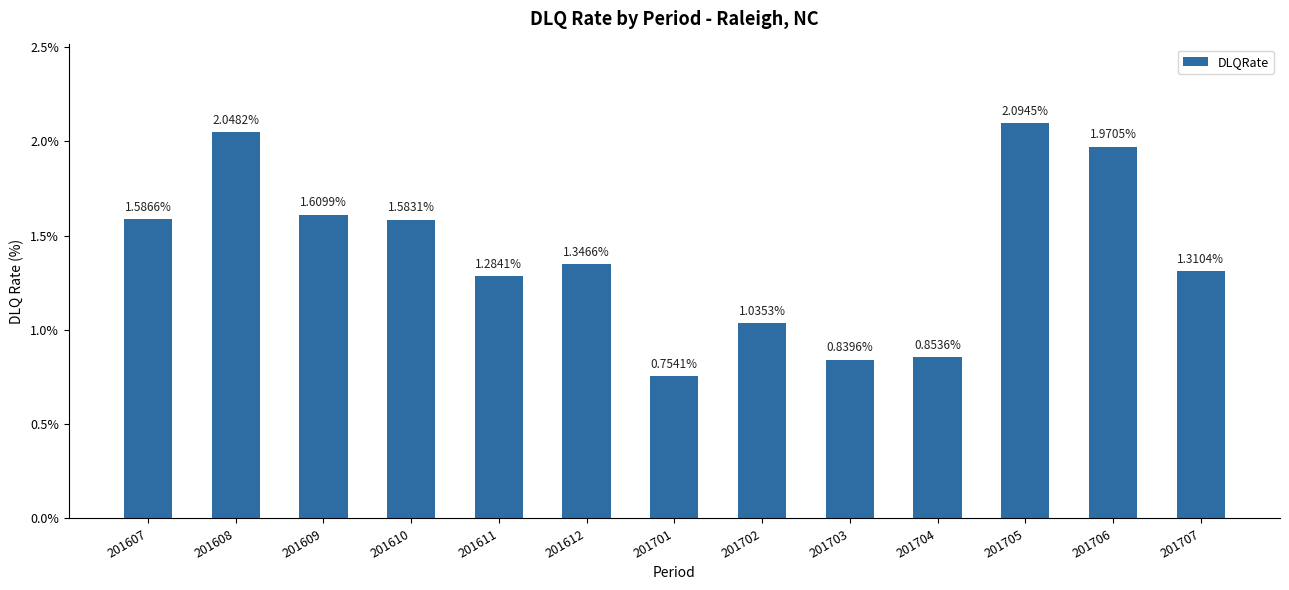

How many categories are shown in the chart?

13